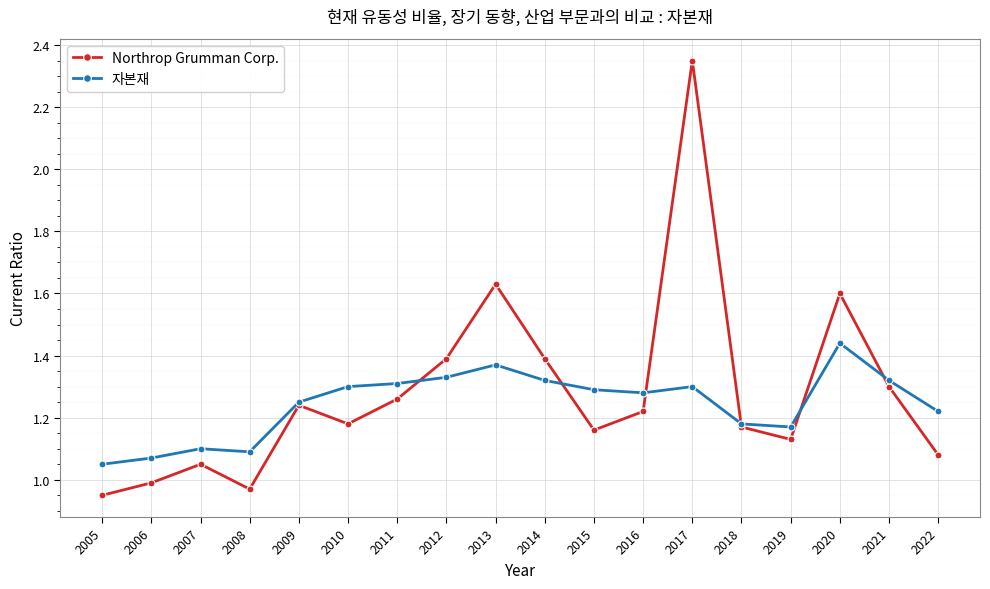

What is the sum of all 자본재 values?

22.4